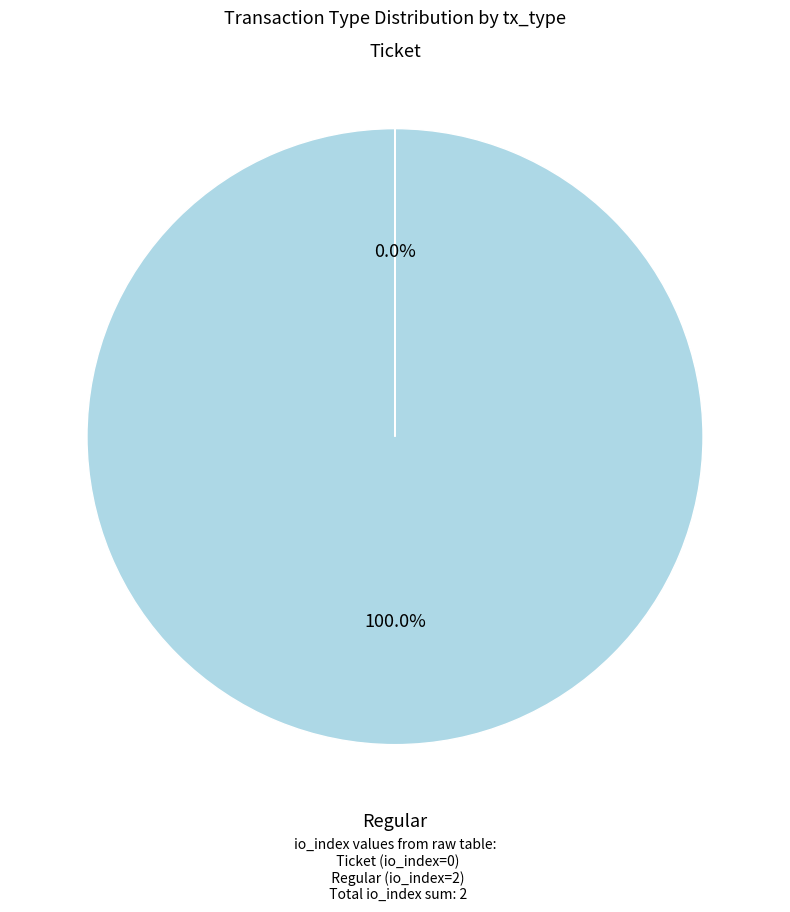

Is there any slice that represents more than half of the pie?

Yes